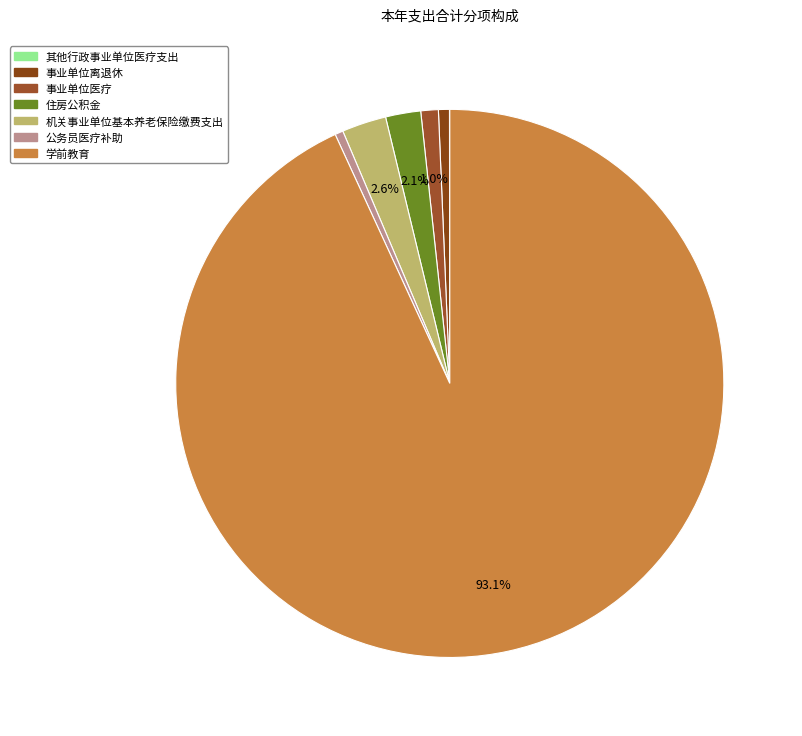

How many segments does this pie chart have?

7